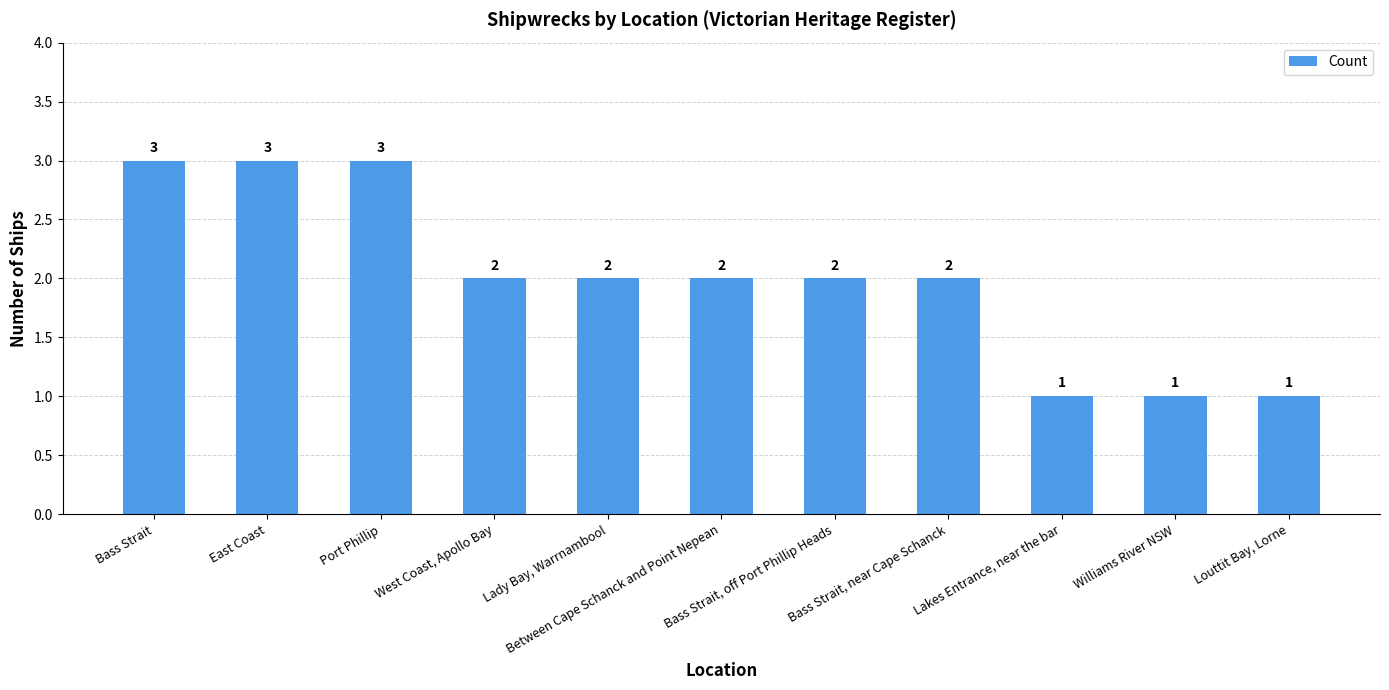

What is the value of the 10th bar from the left?

1